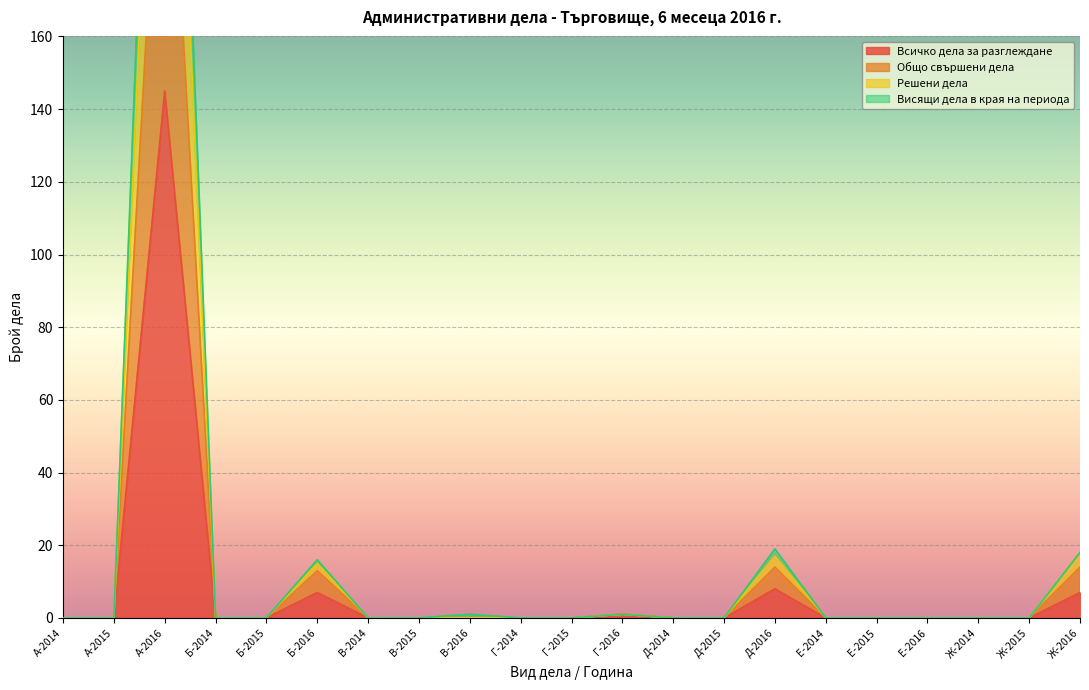

Is the value of Решени дела at Б-2016 greater than the value of Всичко дела за разглеждане at В-2015?

Yes